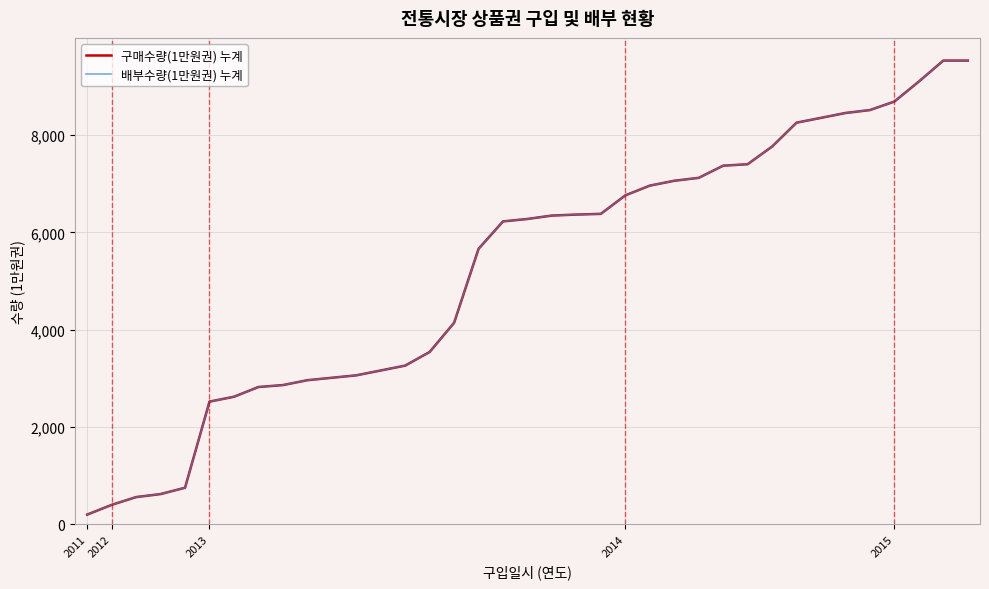

True or false: 배부수량(1만원권) 누계 has more than 0 interior local peaks.

False